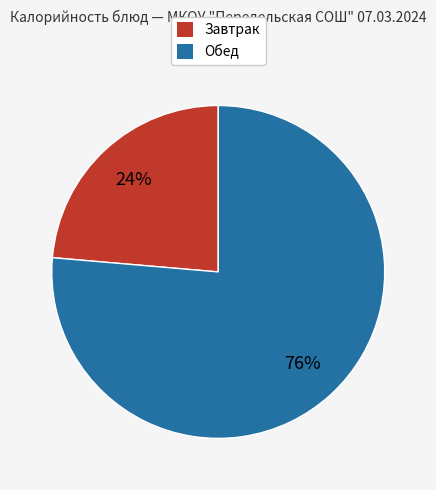

To the nearest percent, what is the average slice percentage?

50%